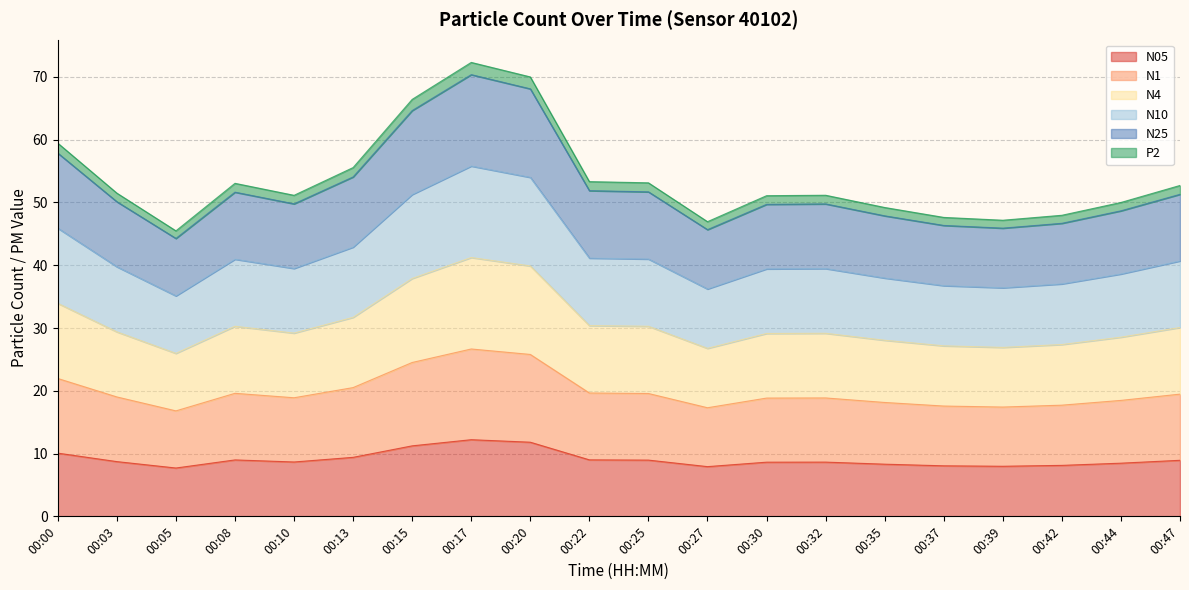

What is the maximum value for N05?

12.2